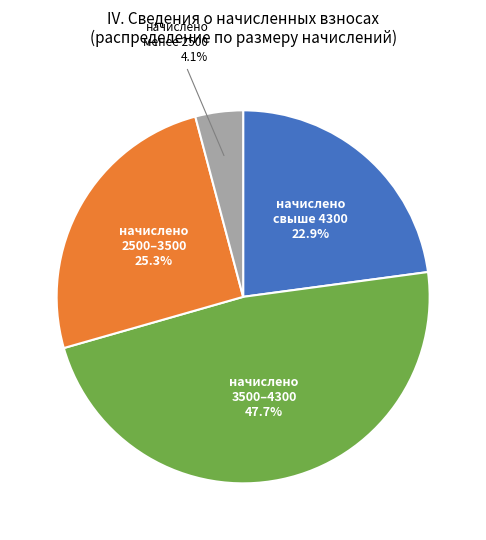

Does any single category account for the majority?

No